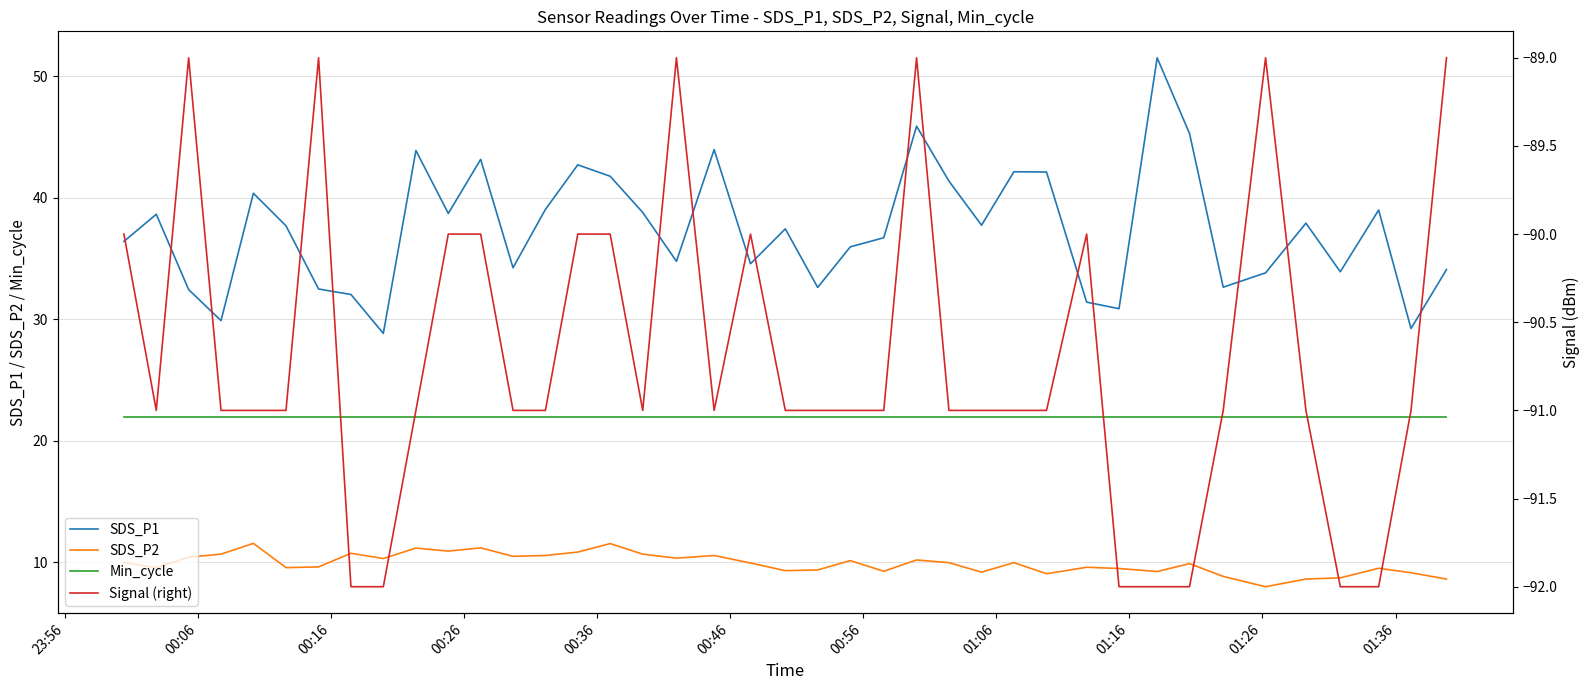

At how many categories does at least one series exceed -49?

40